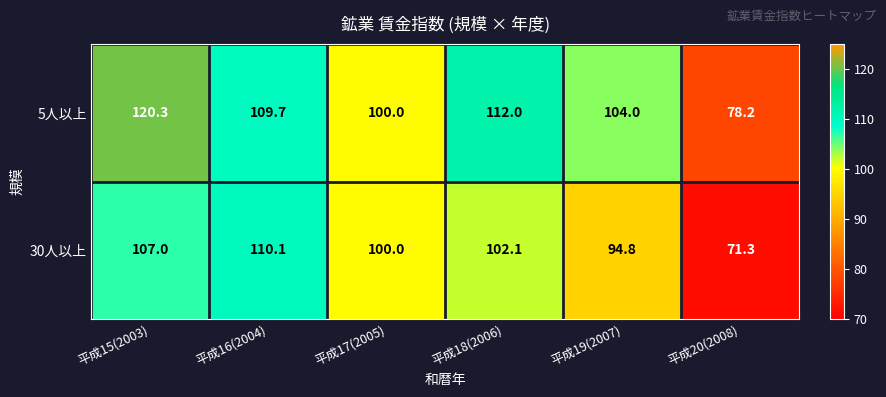

Reading left to right, what are all the values shown in this chart?

5人以上: 平成15(2003)=120.3	平成16(2004)=109.7	平成17(2005)=100.0	平成18(2006)=112.0	平成19(2007)=104.0	平成20(2008)=78.2
30人以上: 平成15(2003)=107.0	平成16(2004)=110.1	平成17(2005)=100.0	平成18(2006)=102.1	平成19(2007)=94.8	平成20(2008)=71.3